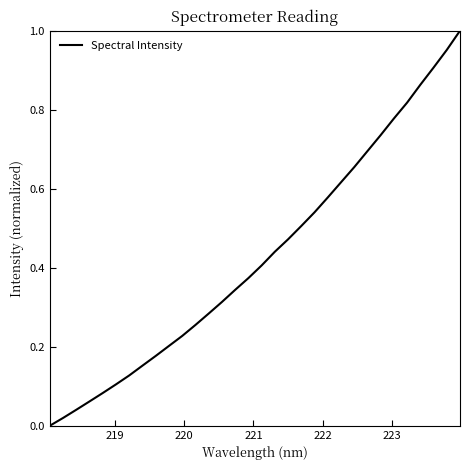

What is the greatest value displayed?

1.0